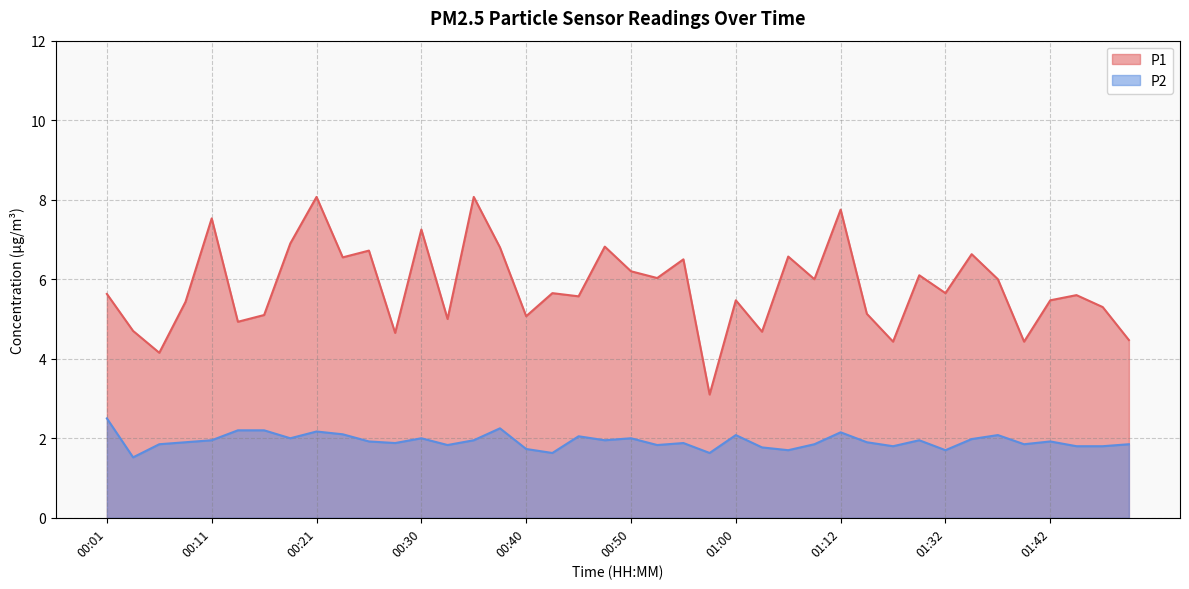

How many interior local valleys does the P1 series have?

14